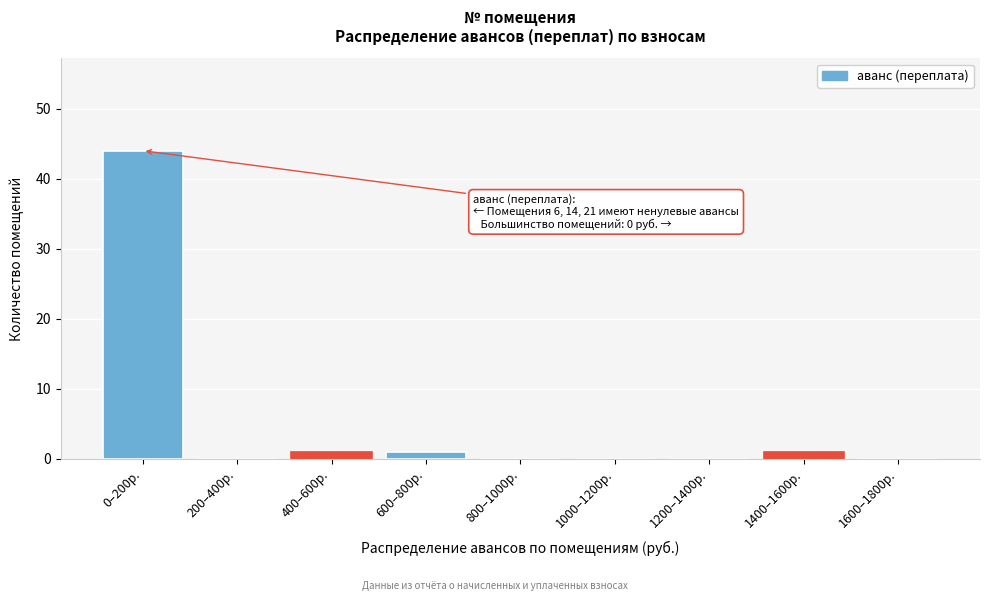

Reading left to right, list all the values displayed in this chart.

0–200р.=44	200–400р.=0	400–600р.=1	600–800р.=1	800–1000р.=0	1000–1200р.=0	1200–1400р.=0	1400–1600р.=1	1600–1800р.=0